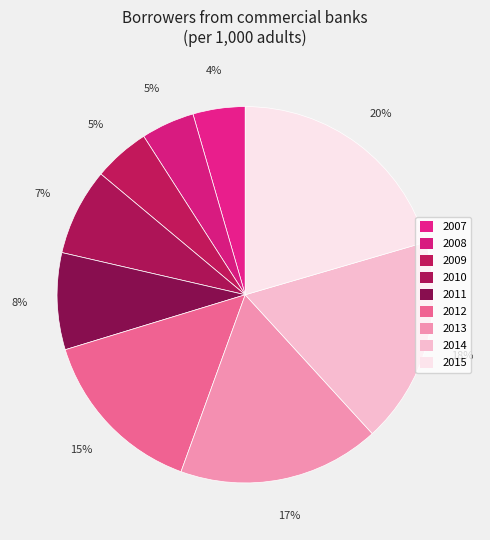

Count the number of slices in the pie.

9